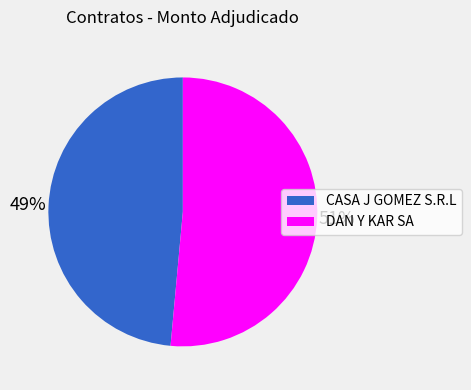

Is there a majority slice in this chart?

Yes